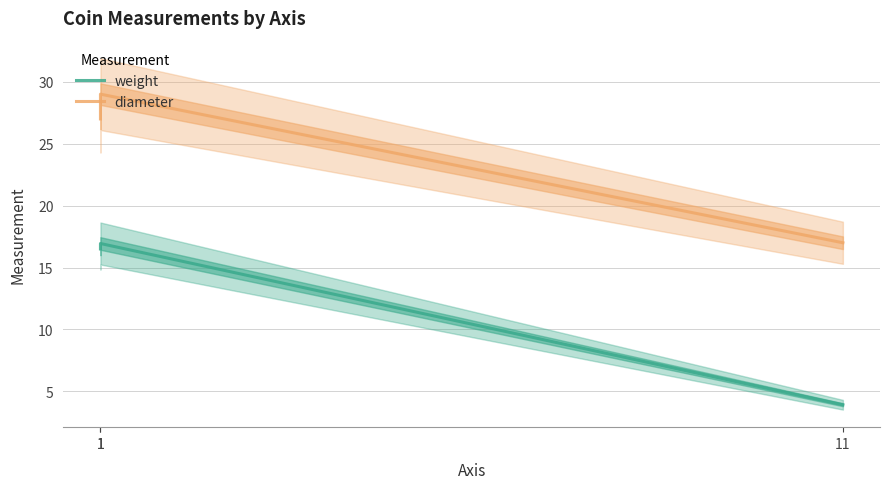

Reading left to right, transcribe all the data shown in this chart.

weight: 1=16.5	1=16.9	11=3.9
diameter: 1=27.0	1=29.0	11=17.0